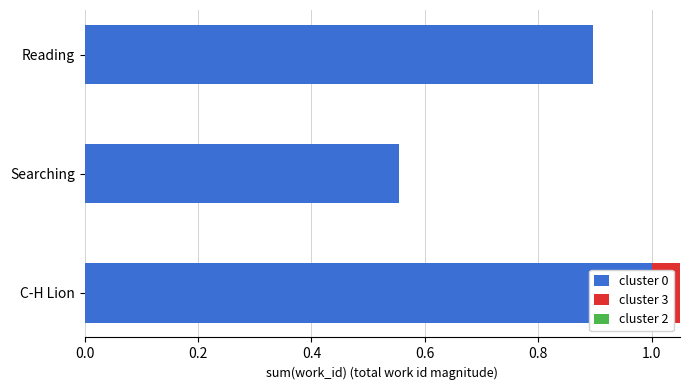

How many distinct data groups are displayed?

3